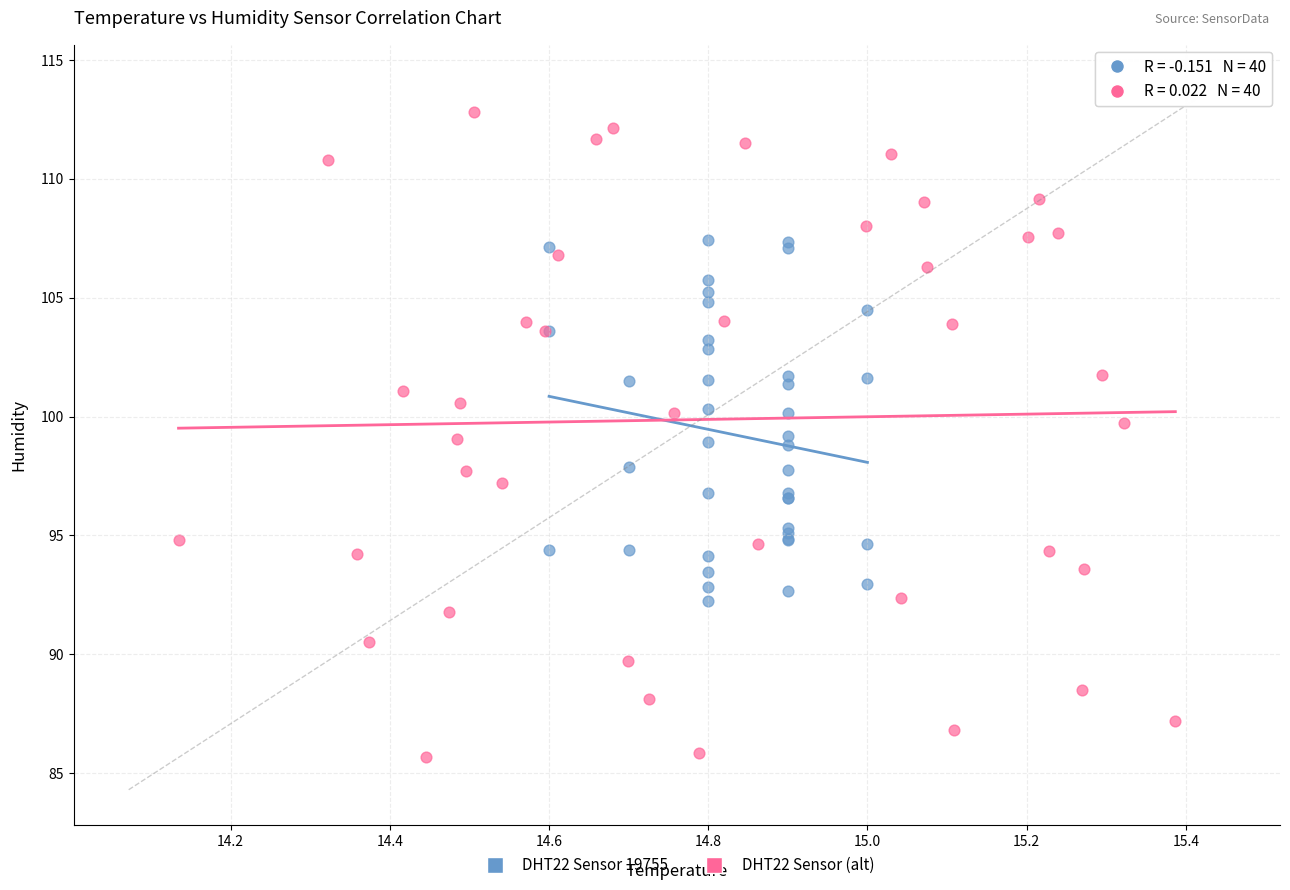

Which series has the largest Y range (max minus min)?

DHT22 Sensor (alt)